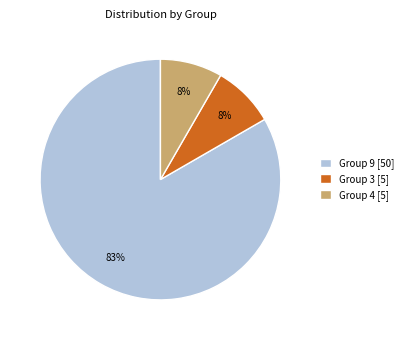

Which has a higher value, Group 9 [50] or Group 4 [5]?

Group 9 [50]